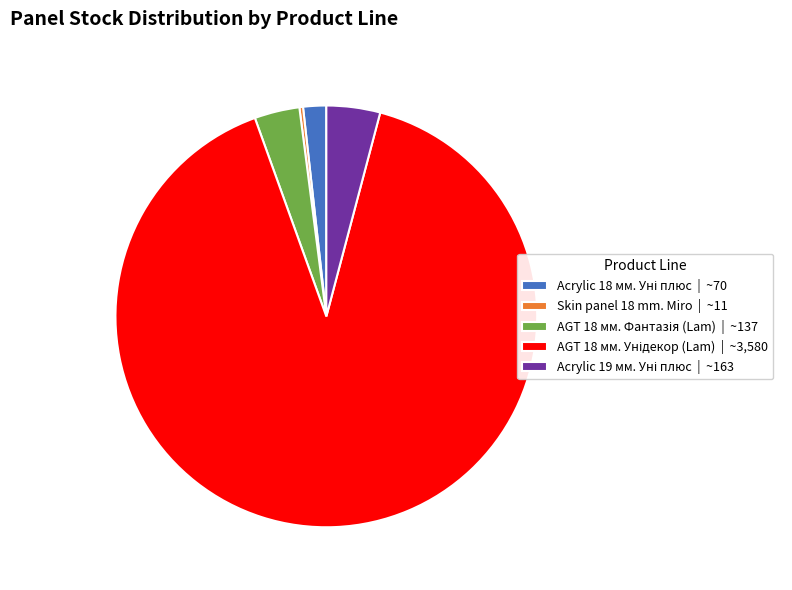

Is there any slice that represents more than half of the pie?

Yes